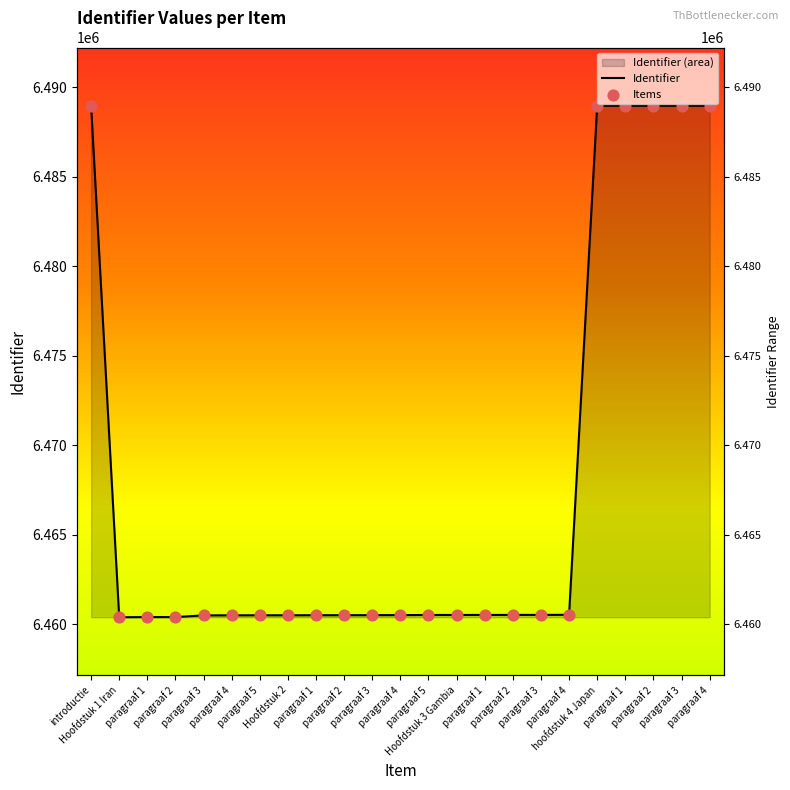

At how many categories does at least one series exceed 6484300?

6